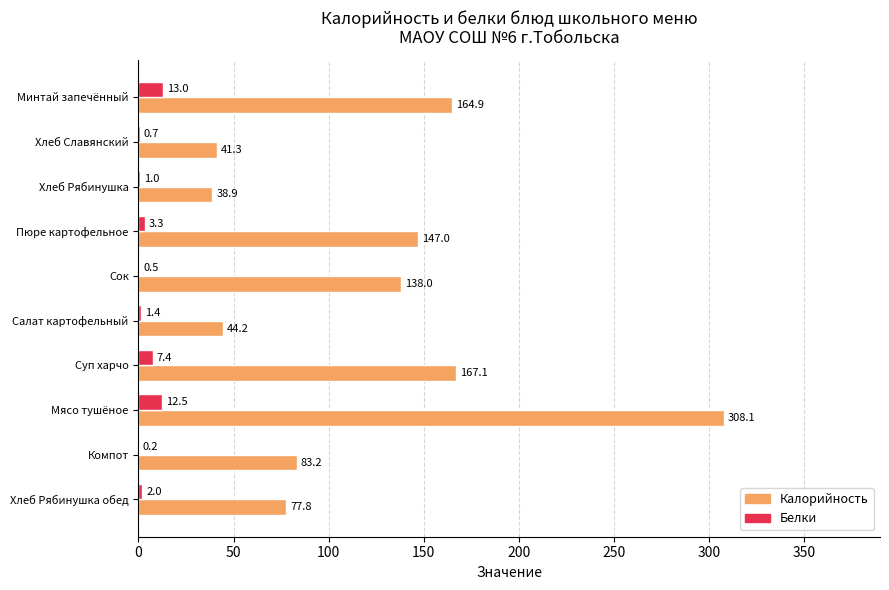

Which category has the highest value across all series?

Мясо тушёное